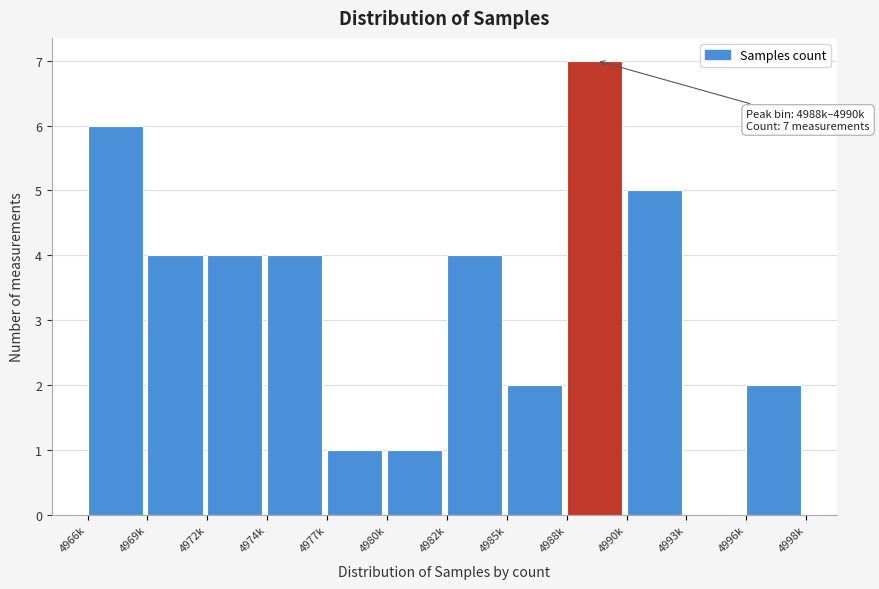

Reading left to right, transcribe all the data shown in this chart.

4966k=6	4969k=4	4972k=4	4974k=4	4977k=1	4980k=1	4982k=4	4985k=2	4988k=7	4990k=5	4993k=0	4996k=2